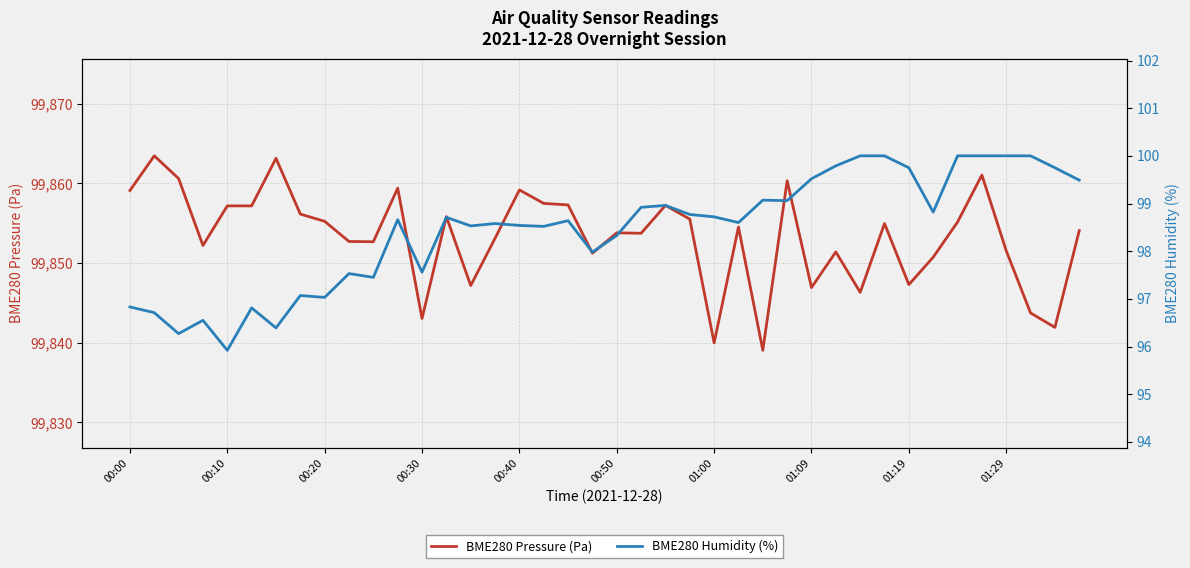

Between 00:00 and 19, which is larger?

00:00